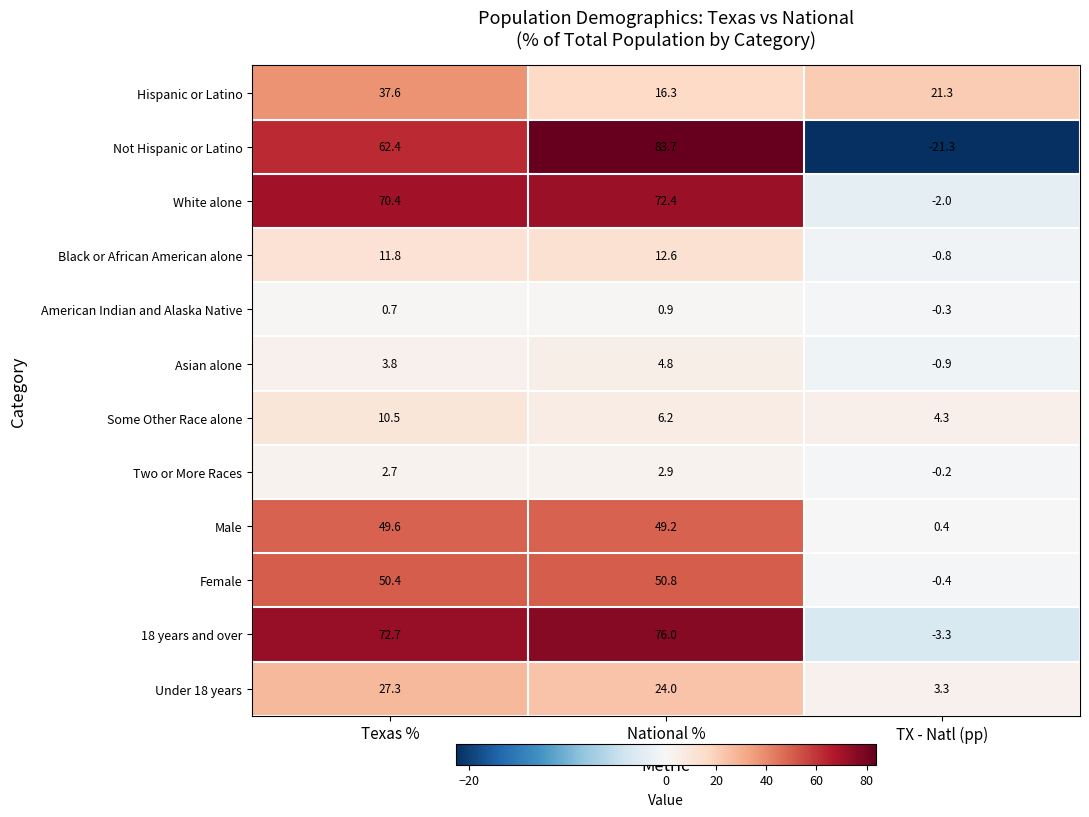

At how many categories does at least one series exceed 58?

2